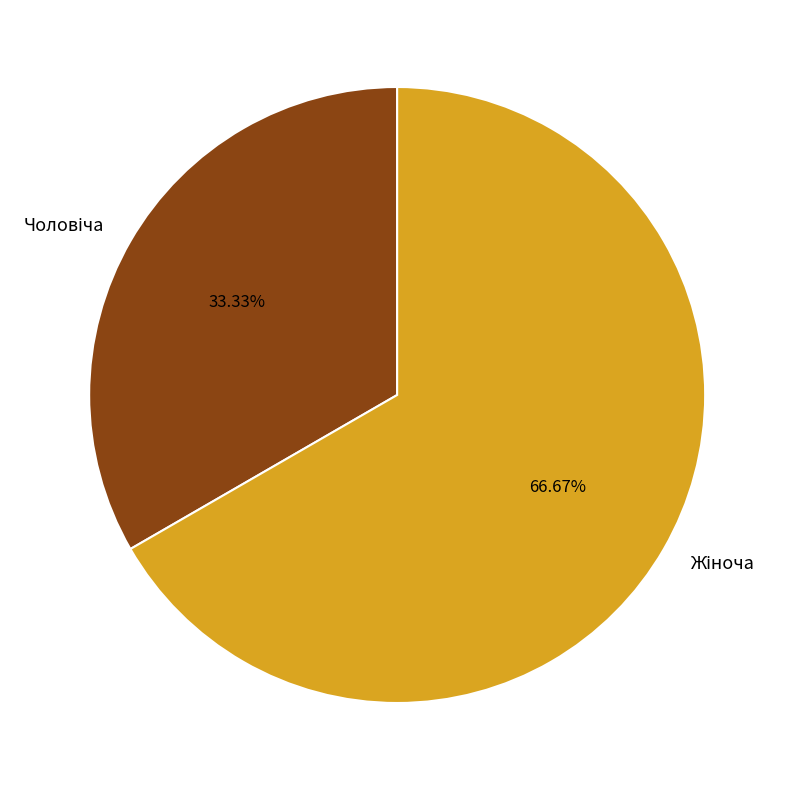

Does any single category account for the majority?

Yes